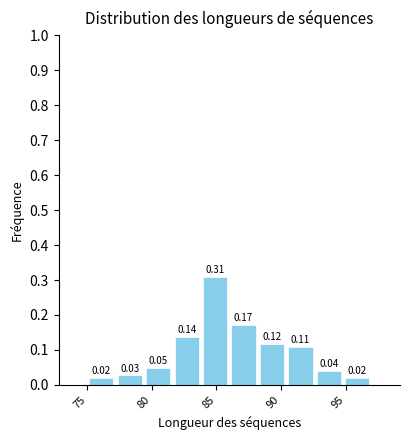

How tall is the bar that spans 77.2 to 79.4 on the x-axis? The bar edges are not printed on the chart, so give them approximately, as read against the axis.

0.03